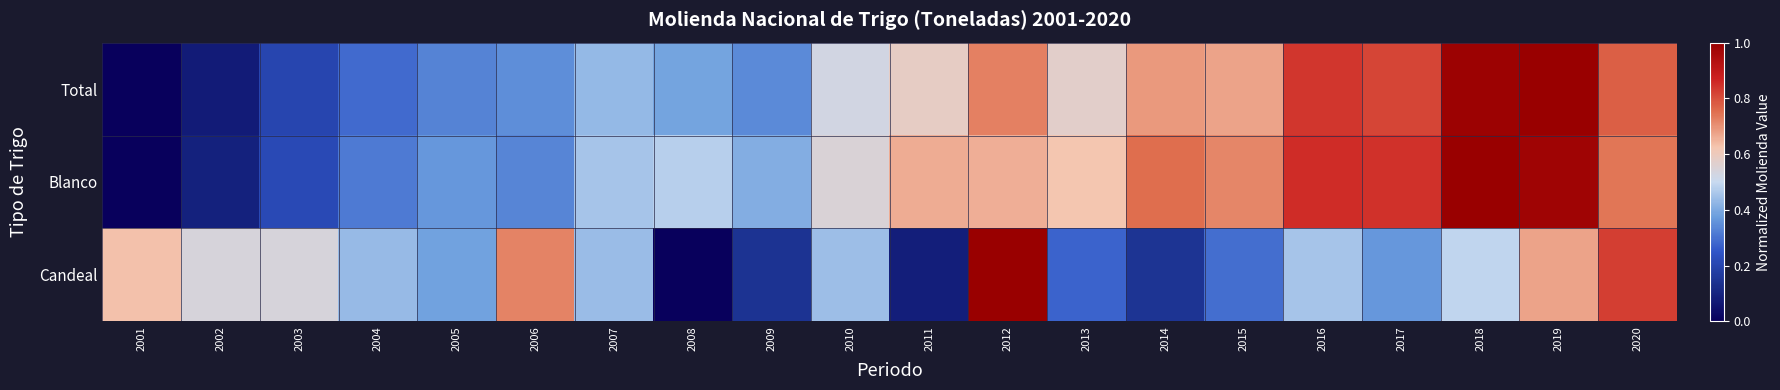

What is the maximum value shown in the chart?

1.0